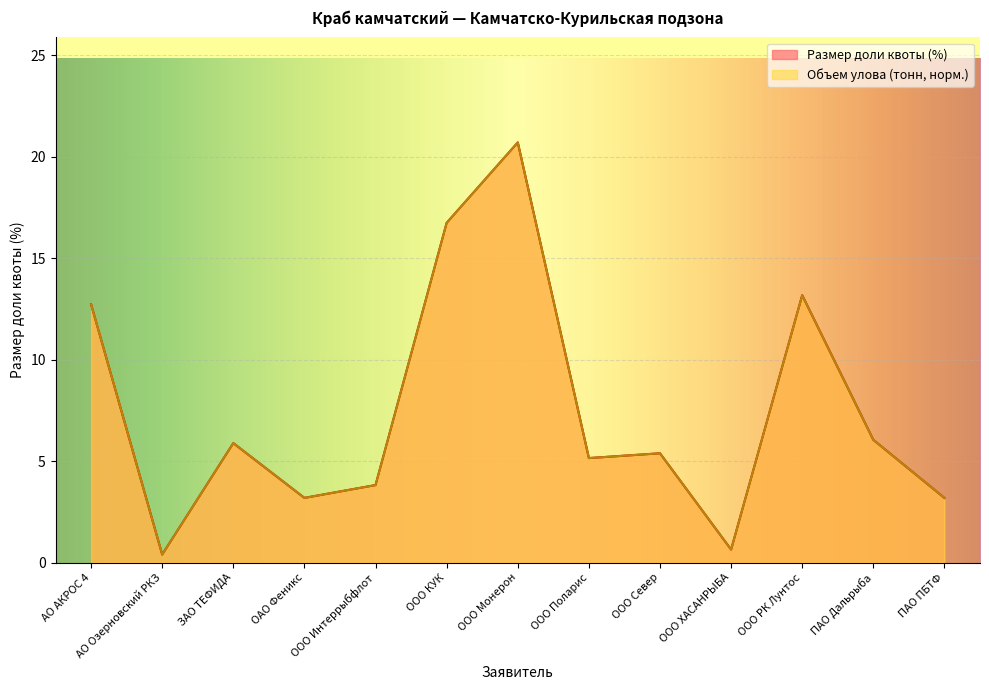

What is the highest value of the Объем улова (тонн) series?

20.7